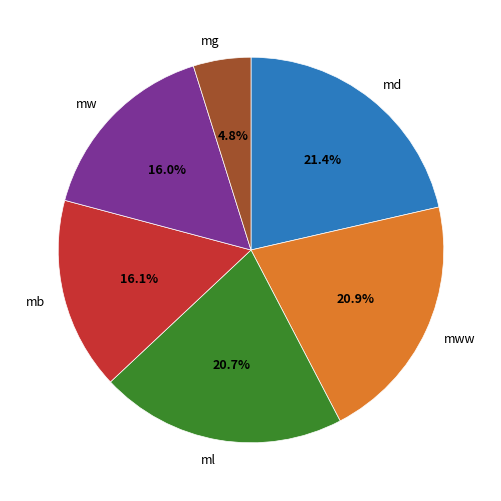

Do mg and mw together represent more than half of the pie?

No